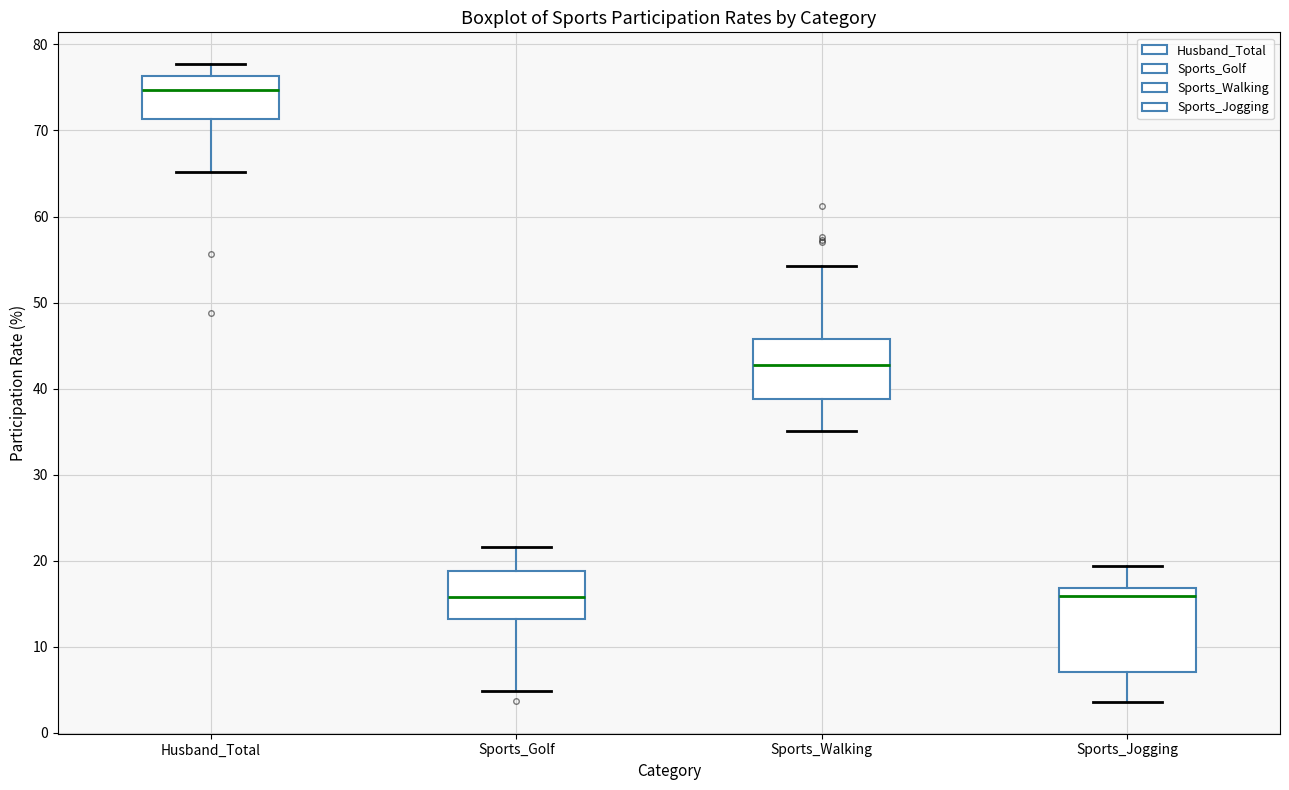

Where does the upper whisker of the box for Sports_Jogging end on the y-axis? The values are not printed on the chart, so give them approximately, as read against the axis.

19